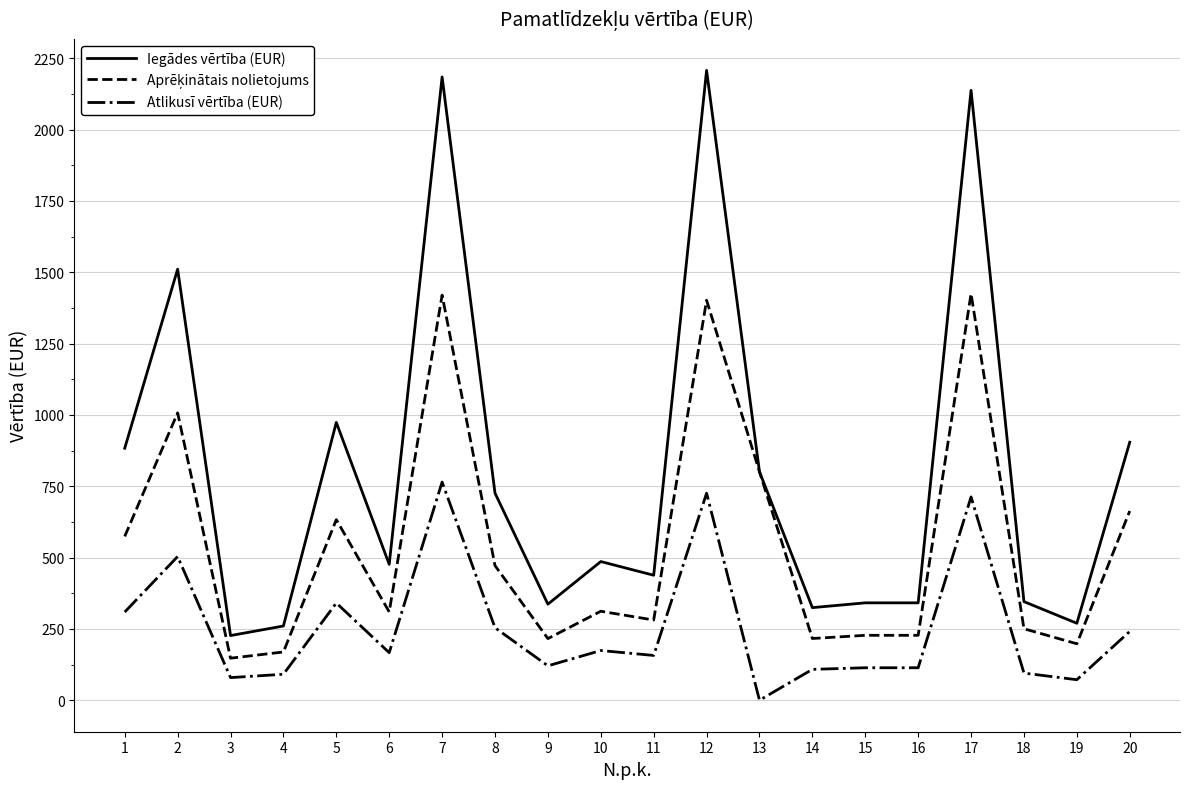

Which series has the largest total across all categories?

Iegādes vērtība (EUR)